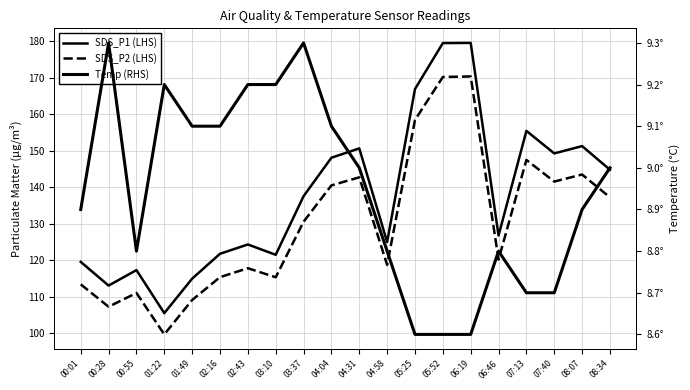

What is the difference between the Temp (RHS) values at 04:04 and 03:10?

0.1